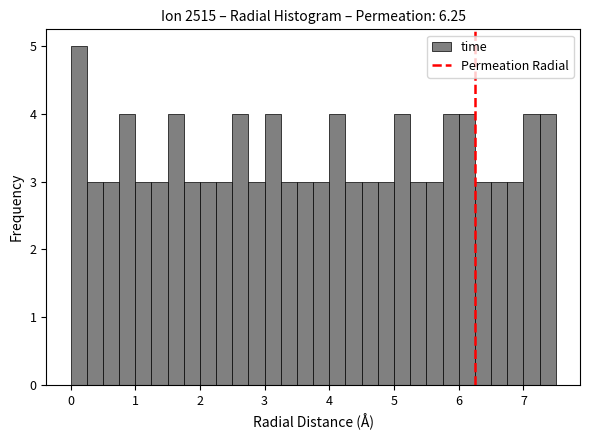

Around what value on the x-axis is the tallest bar? Give the approximate position of its centre, as read against the axis.

0.1